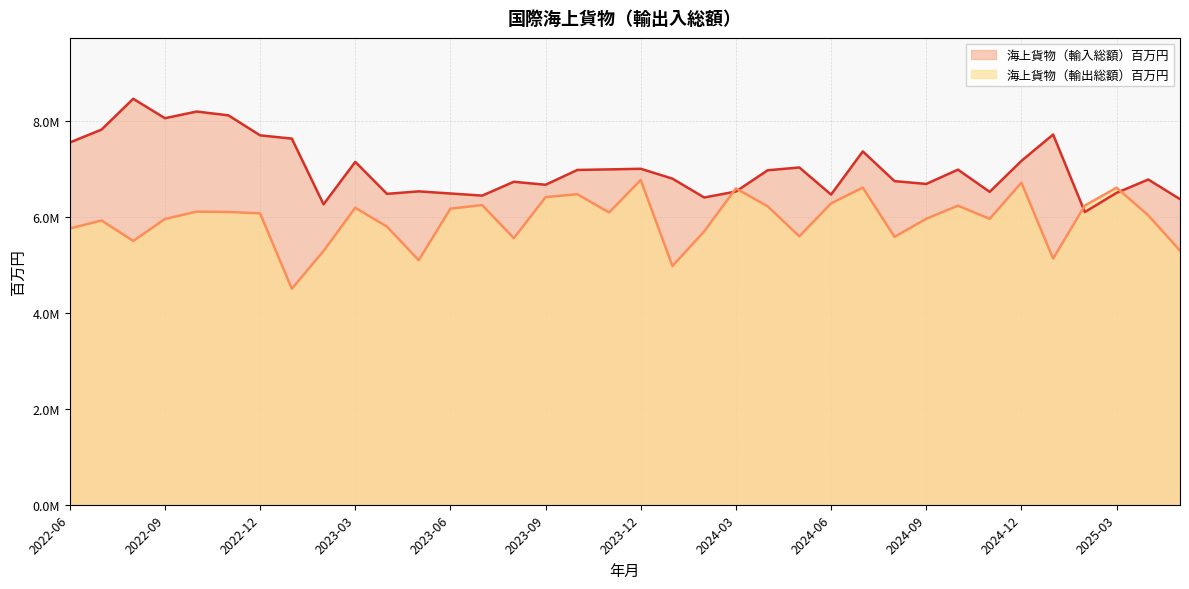

Reading left to right, extract all data points from this chart.

海上貨物（輸出総額）百万円: 5758987.2	5924842.0	5499275.1	5956390.0	6109570.2	6102555.5	6073679.2	4502070.1	5289390.1	6190582.0	5796237.3	5097137.0	6171007.5	6246765.4	5556896.8	6411339.5	6473197.4	6091890.7	6768870.5	4975932.4	5698170.3	6594146.1	6220961.8	5594371.7	6282124.1	6609868.2	5584777.9	5960106.0	6233642.1	5959305.8	6712605.0	5130495.0	6236129.9	6608678.9	6032230.2	5296450.5
海上貨物（輸入総額）百万円: 7550714.1	7819316.3	8462087.8	8057232.3	8196097.4	8117121.1	7699952.7	7631903.8	6262544.4	7146993.2	6480462.2	6532106.6	6488045.8	6443659.7	6732007.8	6669723.7	6978452.9	6990257.5	7003051.0	6797231.6	6404395.3	6528894.0	6972098.6	7029953.9	6465183.8	7365036.0	6745794.9	6687080.6	6985053.6	6522099.0	7166936.2	7717109.9	6101431.6	6500848.4	6779403.1	6369882.1